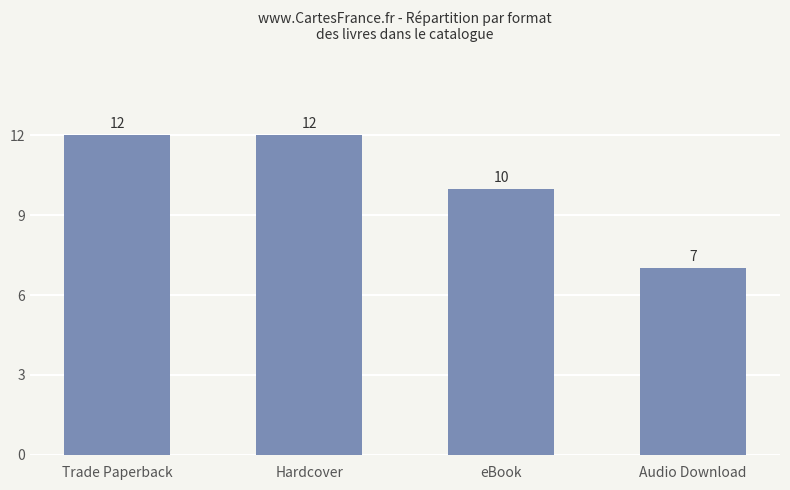

What is the greatest value displayed?

12